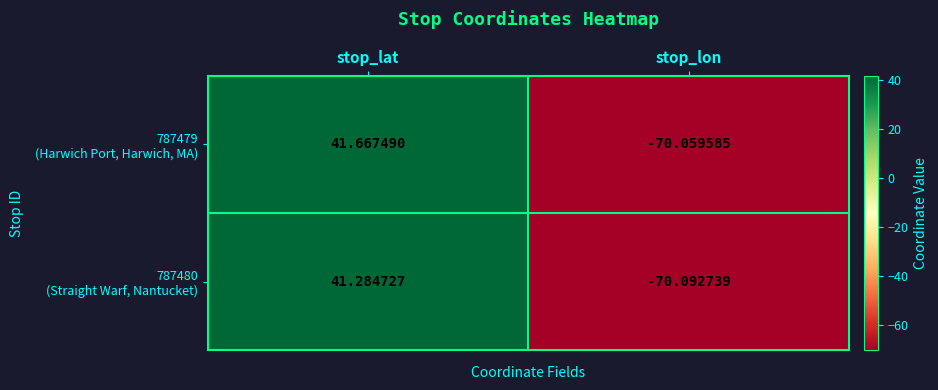

Which category has the lowest value across all series?

stop_lon